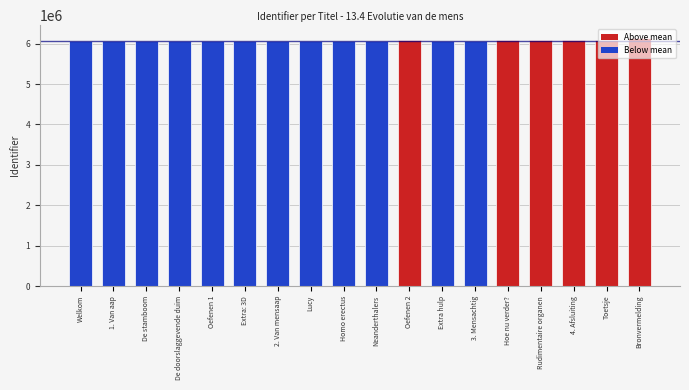

What is the label of the 18th bar from the left?

Bronvermelding